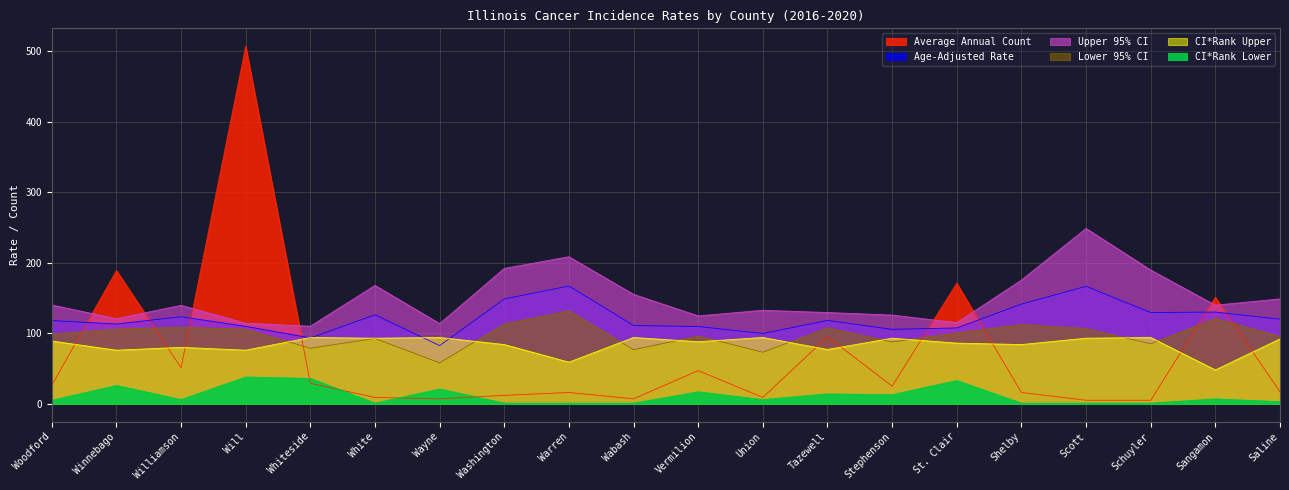

Reading left to right, transcribe all the data shown in this chart.

Age-Adjusted Rate: Woodford=118.0	Winnebago=113.1	Williamson=123.4	Will=109.8	Whiteside=93.4	White=126.1	Wayne=82.5	Washington=148.6	Warren=167.0	Wabash=111.0	Vermilion=109.6	Union=99.6	Tazewell=118.2	Stephenson=105.5	St. Clair=107.6	Shelby=141.3	Scott=166.6	Schuyler=129.4	Sangamon=130.1	Saline=119.9
Lower 95% CI: Woodford=98.7	Winnebago=105.9	Williamson=108.6	Will=105.6	Whiteside=78.8	White=92.6	Wayne=58.0	Washington=113.1	Warren=131.8	Wabash=76.7	Vermilion=96.0	Union=73.1	Tazewell=107.8	Stephenson=87.6	St. Clair=100.4	Shelby=112.3	Scott=106.6	Schuyler=85.0	Sangamon=121.0	Saline=95.3
Upper 95% CI: Woodford=140.1	Winnebago=120.6	Williamson=139.6	Will=114.2	Whiteside=110.0	White=167.8	Wayne=113.7	Washington=191.9	Warren=208.5	Wabash=155.1	Vermilion=124.6	Union=132.6	Tazewell=129.4	Stephenson=125.8	St. Clair=115.0	Shelby=175.4	Scott=248.6	Schuyler=189.6	Sangamon=139.8	Saline=148.7
Average Annual Count: Woodford=26.0	Winnebago=189.0	Williamson=51.0	Will=507.0	Whiteside=29.0	White=9.0	Wayne=7.0	Washington=12.0	Warren=16.0	Wabash=7.0	Vermilion=47.0	Union=9.0	Tazewell=95.0	Stephenson=25.0	St. Clair=171.0	Shelby=16.0	Scott=5.0	Schuyler=5.0	Sangamon=151.0	Saline=17.0
CI*Rank Lower: Woodford=5.0	Winnebago=26.0	Williamson=6.0	Will=38.0	Whiteside=36.0	White=1.0	Wayne=21.0	Washington=1.0	Warren=1.0	Wabash=1.0	Vermilion=17.0	Union=6.0	Tazewell=14.0	Stephenson=13.0	St. Clair=33.0	Shelby=1.0	Scott=1.0	Schuyler=1.0	Sangamon=7.0	Saline=3.0
CI*Rank Upper: Woodford=89.0	Winnebago=76.0	Williamson=80.0	Will=76.0	Whiteside=94.0	White=93.0	Wayne=94.0	Washington=84.0	Warren=59.0	Wabash=94.0	Vermilion=88.0	Union=94.0	Tazewell=77.0	Stephenson=93.0	St. Clair=86.0	Shelby=84.0	Scott=93.0	Schuyler=94.0	Sangamon=48.0	Saline=92.0